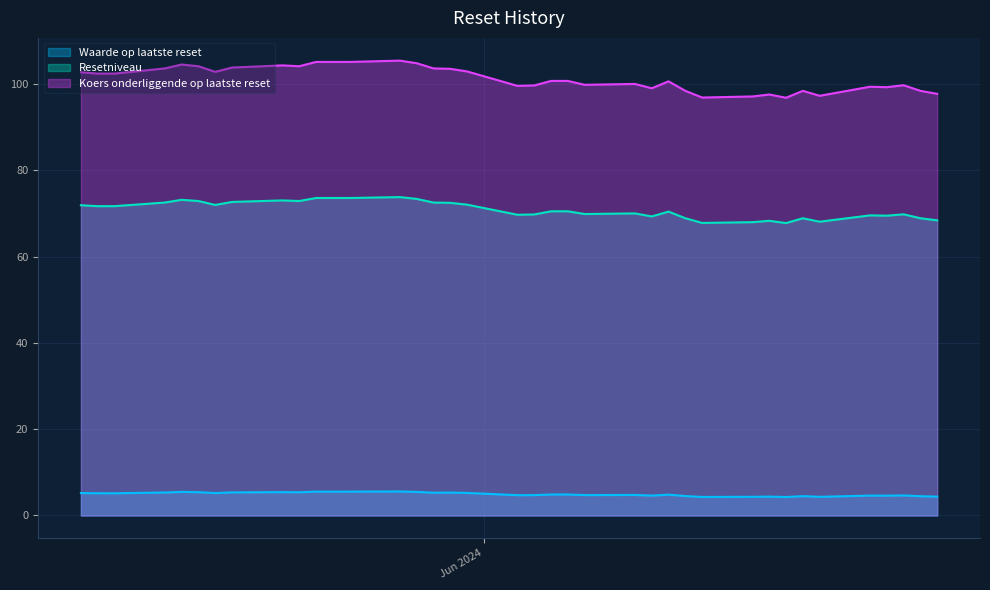

Rank the series by their average value, from highest to lowest.

Koers onderliggende op laatste reset, Resetniveau, Waarde op laatste reset